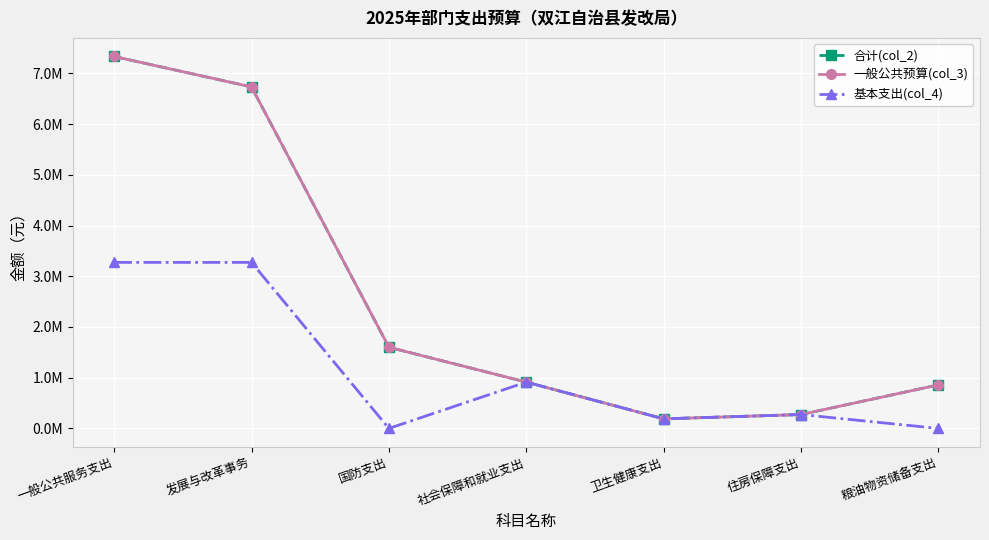

Where is 基本支出(col_4) nearest to the value 1636583?

社会保障和就业支出